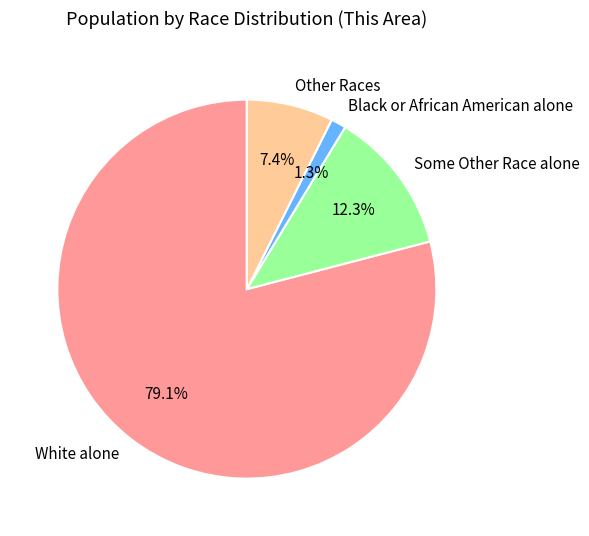

What is the majority slice?

White alone